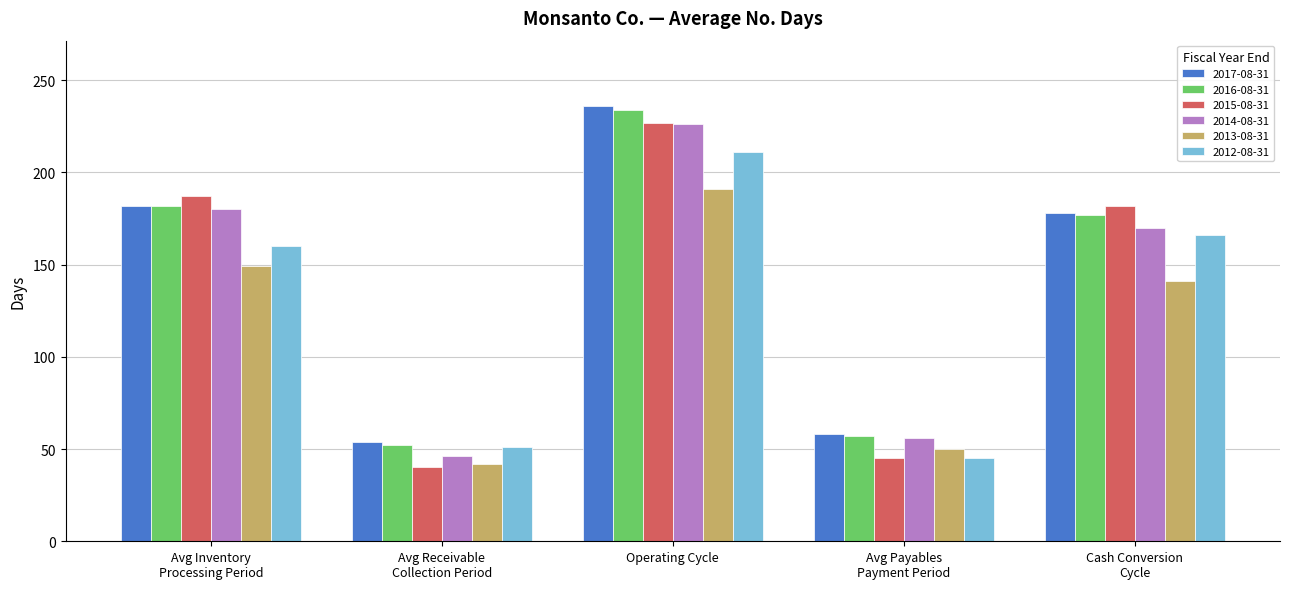

At which category is the sum across all series the highest?

Operating Cycle